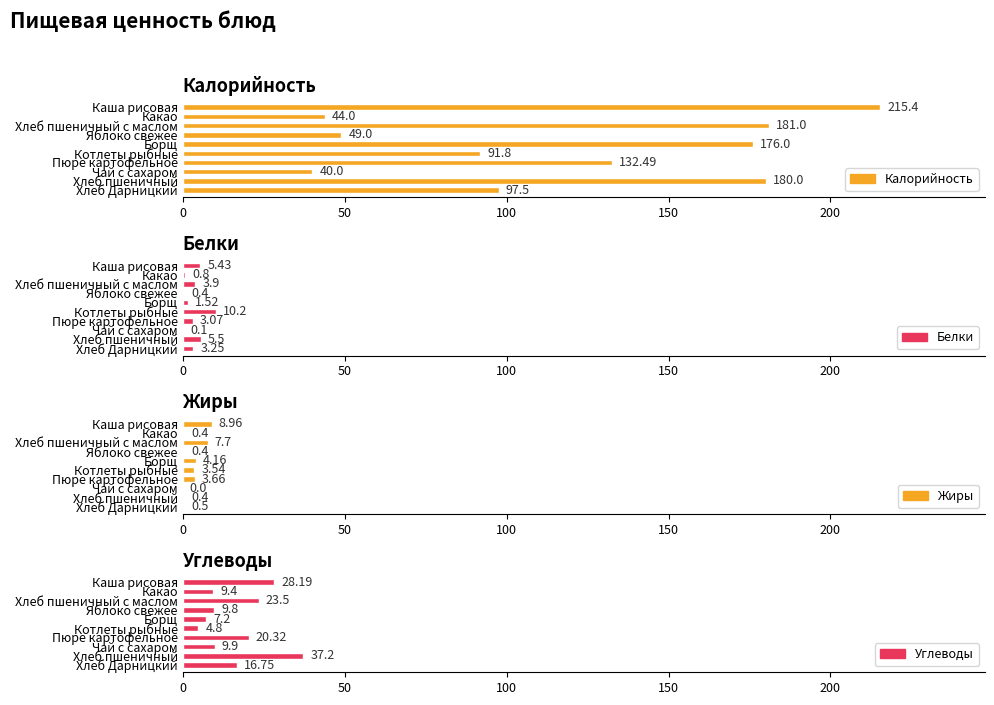

The value of Углеводы at Чай с сахаром is 16.9. True or false?

False